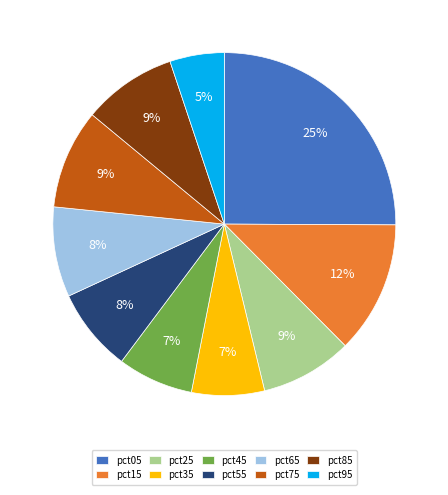

What is the smallest slice in the pie chart?

pct95